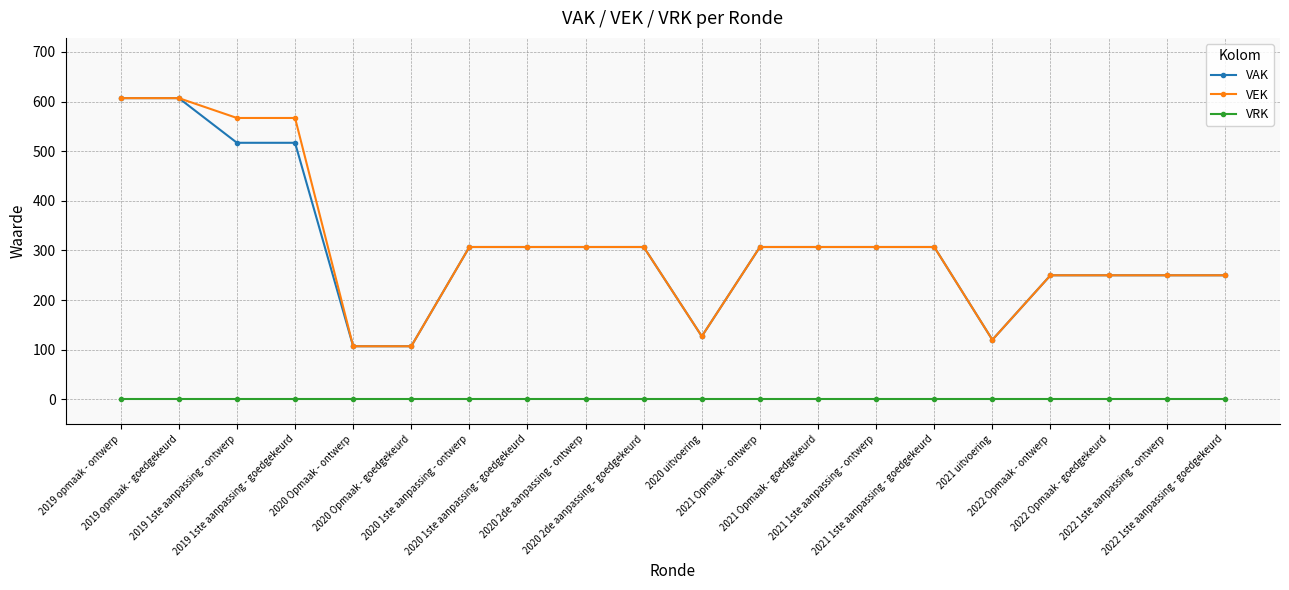

What is the value of the VAK point at the 11th from the left?

127